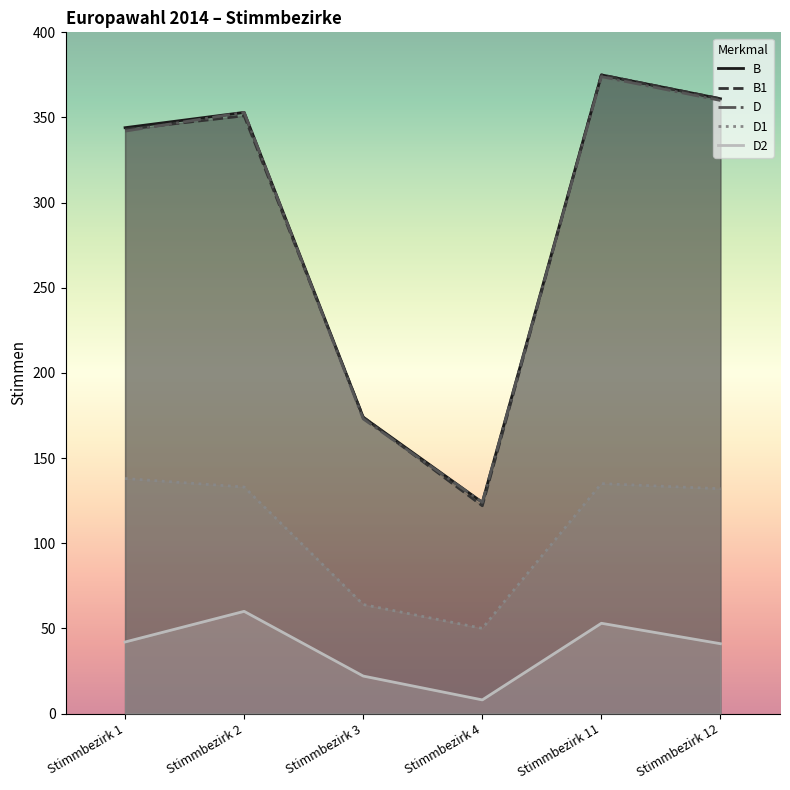

What is the value of the D2 point at the 4th from the left?

8